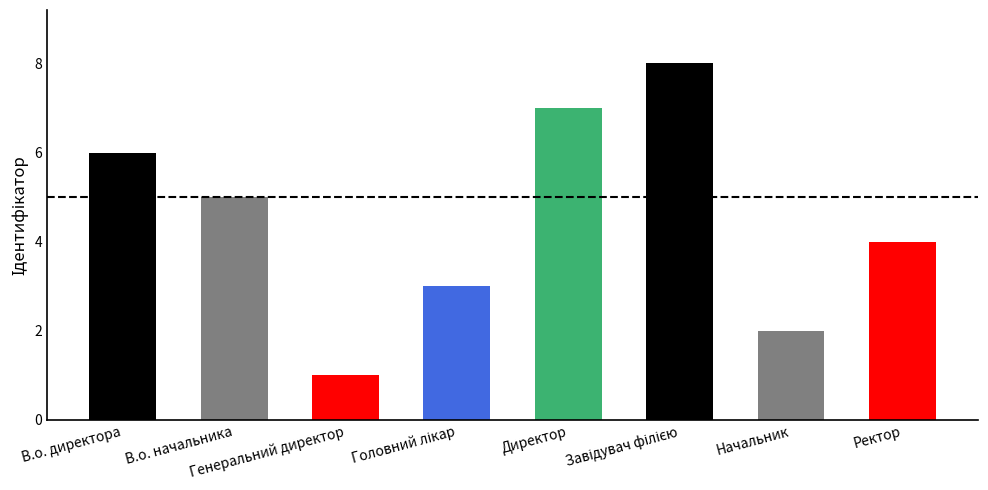

What is the difference between the values at В.о. начальника and Ректор?

1